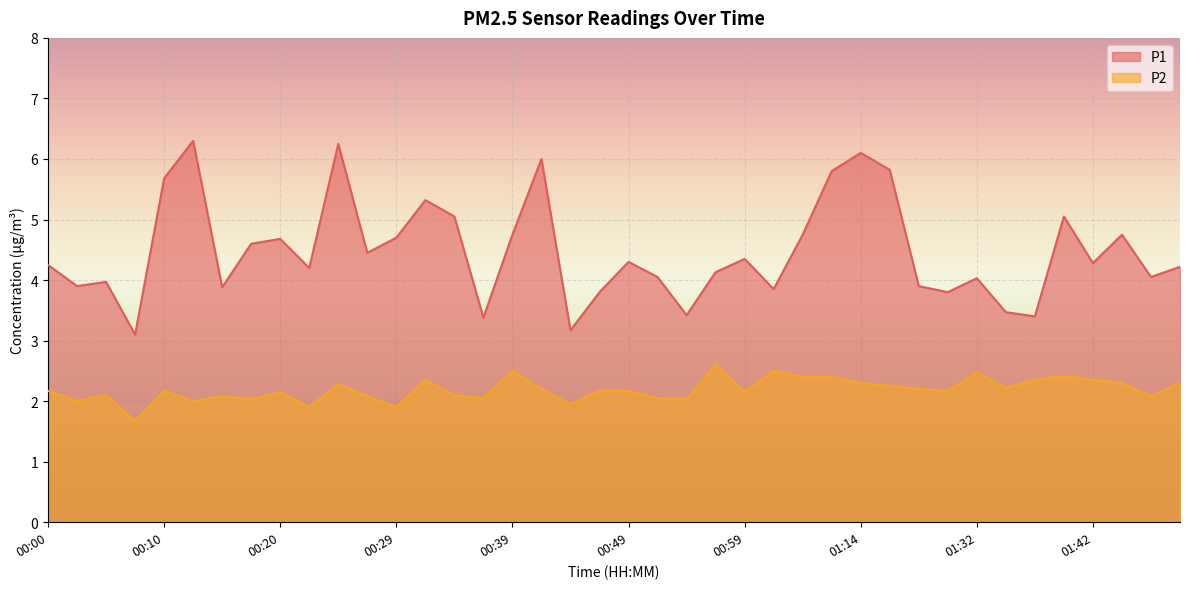

True or false: P1 and P2 cross at least once.

False